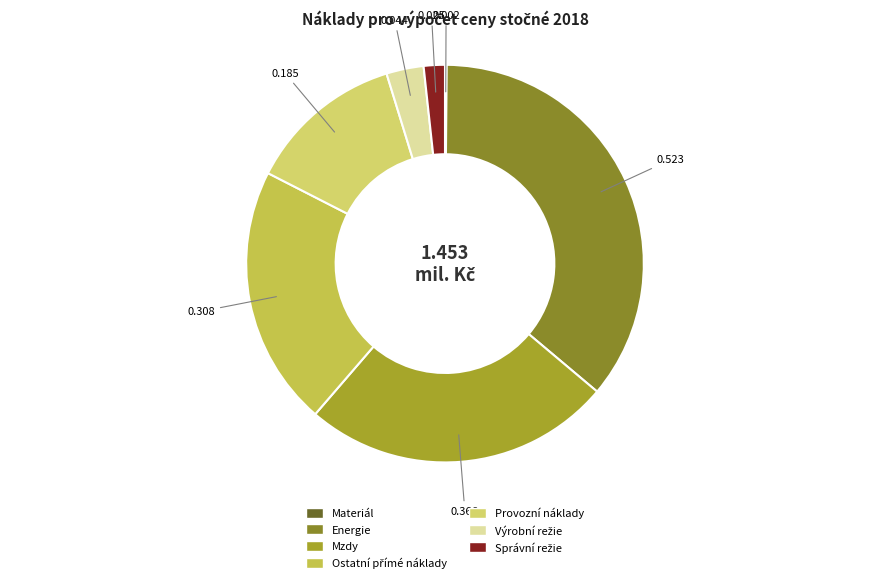

Does any single category account for the majority?

No